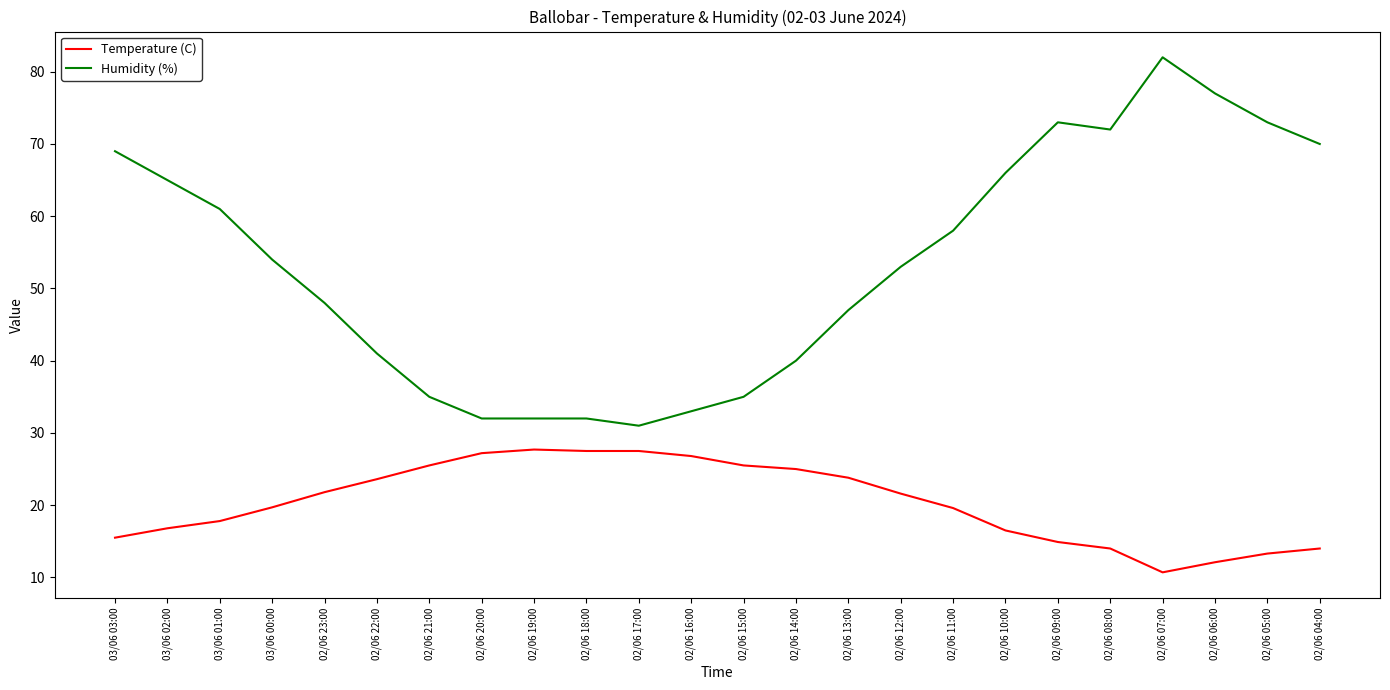

What is the total value across all series at 03/06 01:00?

78.8